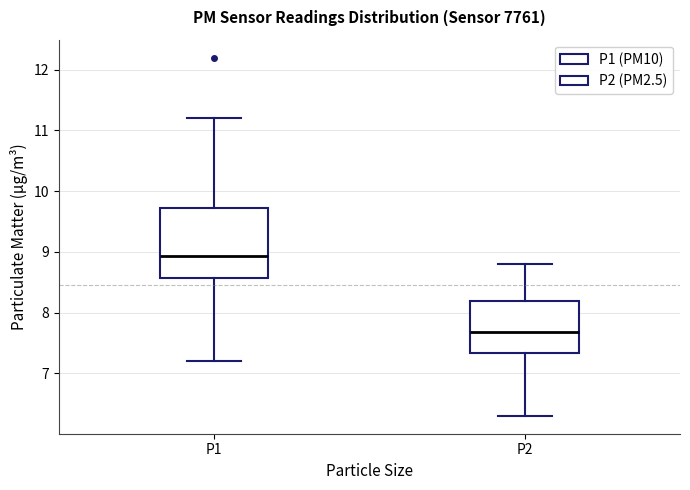

Comparing the boxes themselves (not the whiskers), which one is the tallest?

P1